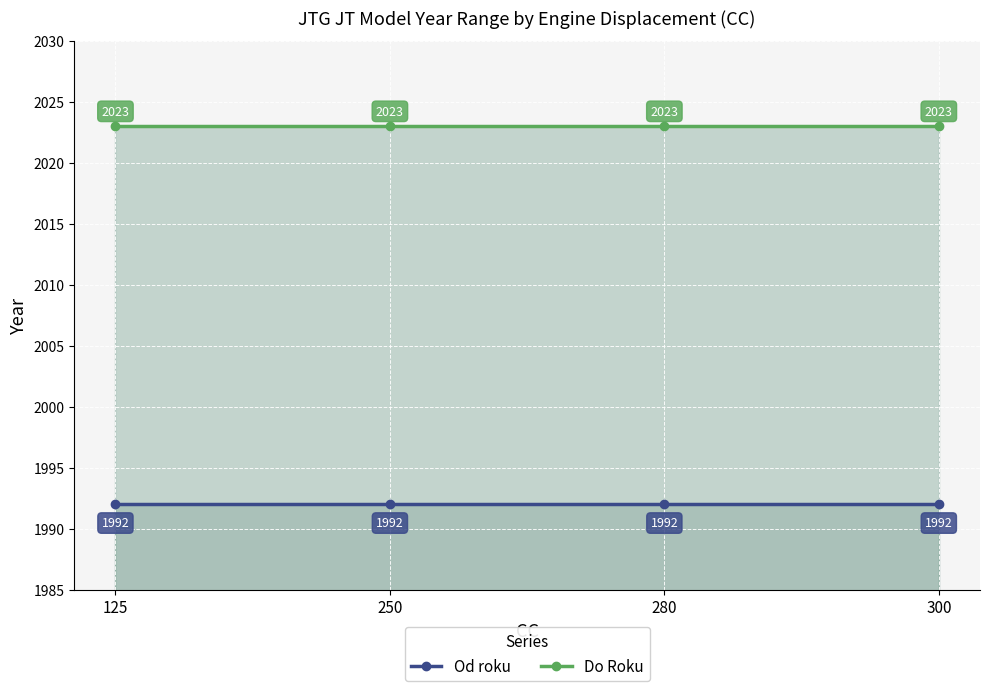

What is the sum of the Od roku values at 280 and 250?

3984